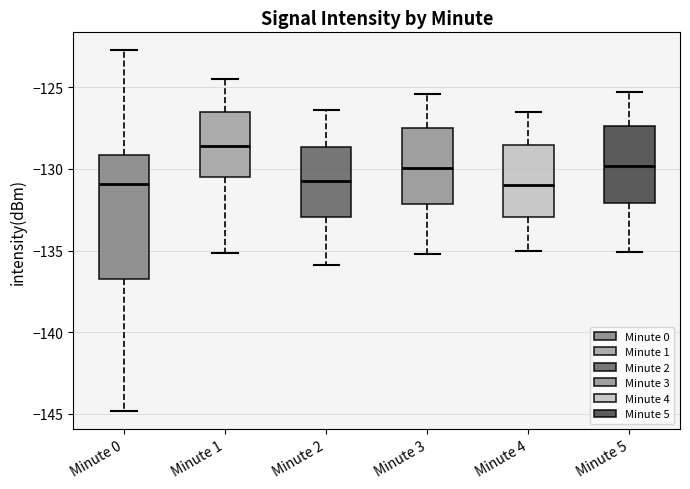

Comparing the boxes themselves (not the whiskers), which one is the tallest?

Minute 0